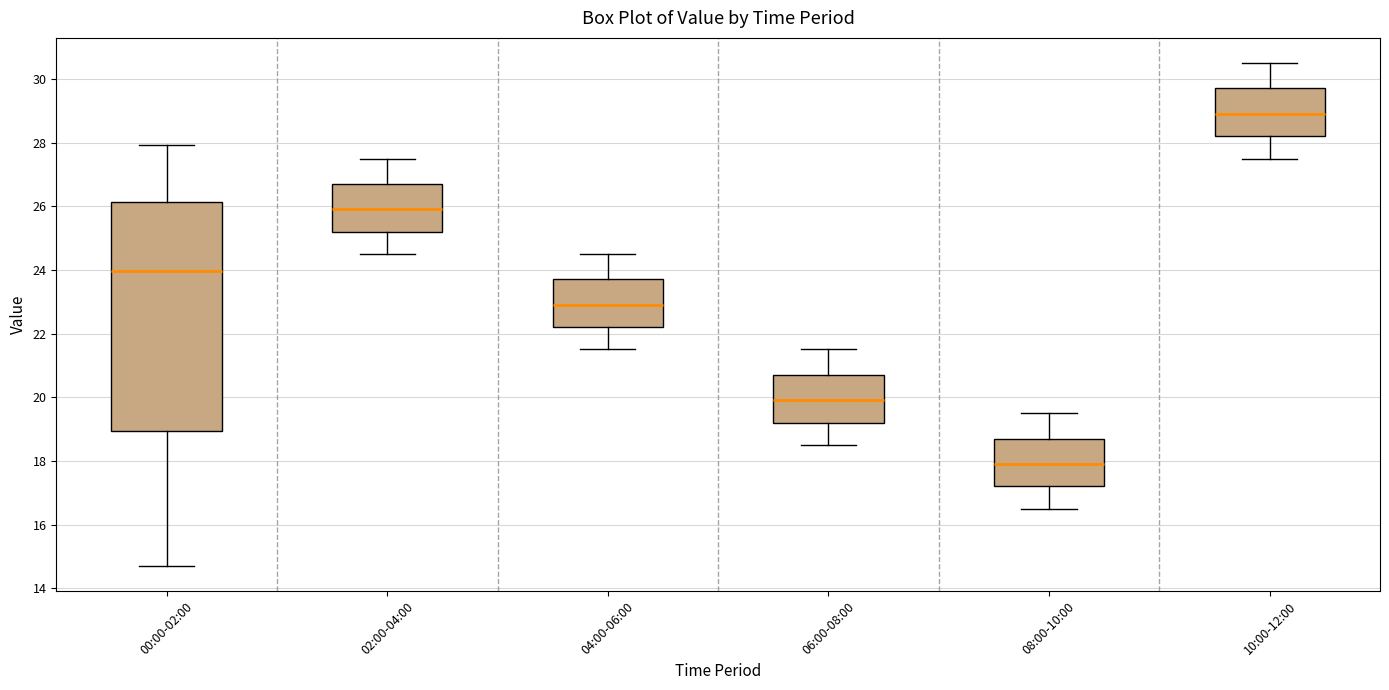

Reading left to right, transcribe this box plot: for each box, give where its median line is, the range the box spans, and where its two whiskers end, as read against the y-axis. The values are not printed on the chart, so give them approximately, as read against the axis.

00:00-02:00: median 24.0, box 19.0 to 26.2, whiskers 14.8 to 28.0
02:00-04:00: median 26.0, box 25.2 to 26.8, whiskers 24.6 to 27.6
04:00-06:00: median 23.0, box 22.2 to 23.8, whiskers 21.6 to 24.6
06:00-08:00: median 20.0, box 19.2 to 20.8, whiskers 18.6 to 21.6
08:00-10:00: median 18.0, box 17.2 to 18.8, whiskers 16.6 to 19.6
10:00-12:00: median 29.0, box 28.2 to 29.8, whiskers 27.6 to 30.6